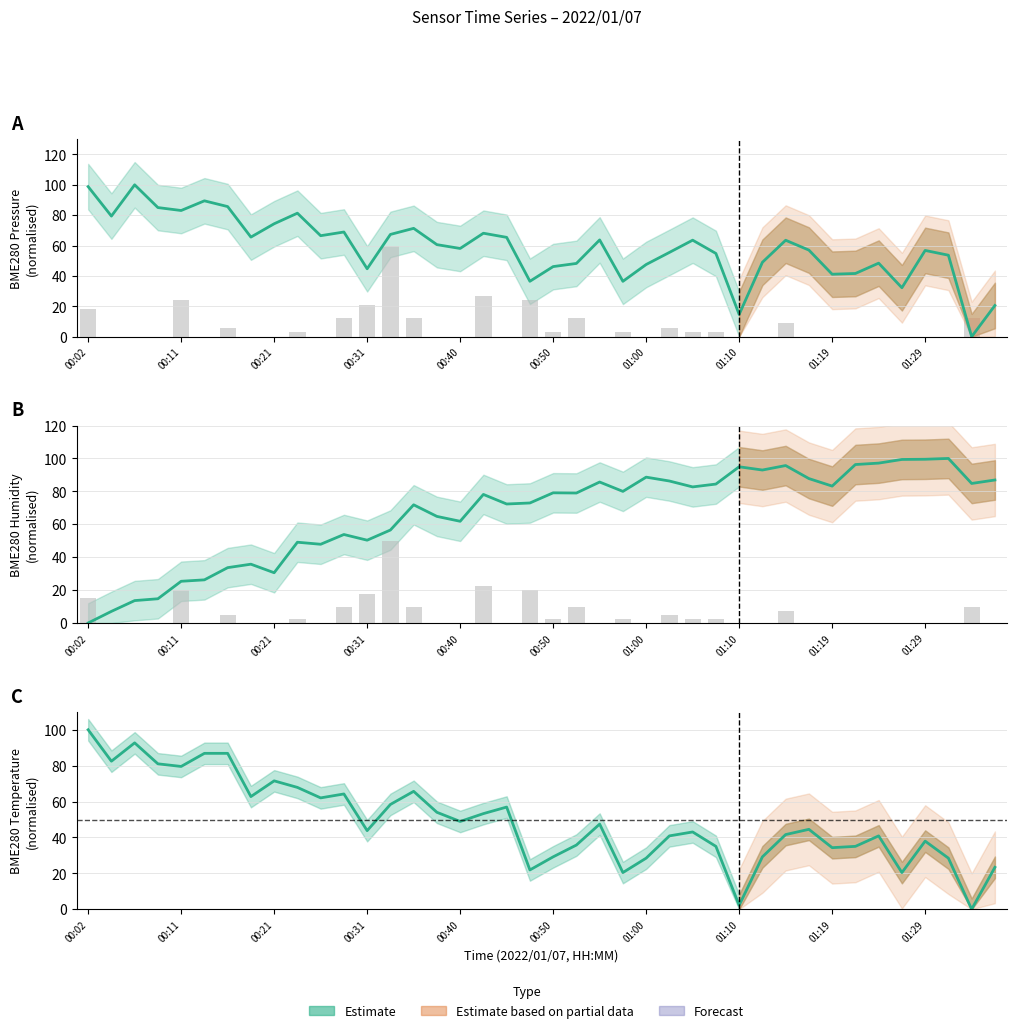

Is it true that BME280_pressure equals 71.3 at 00:36?

True